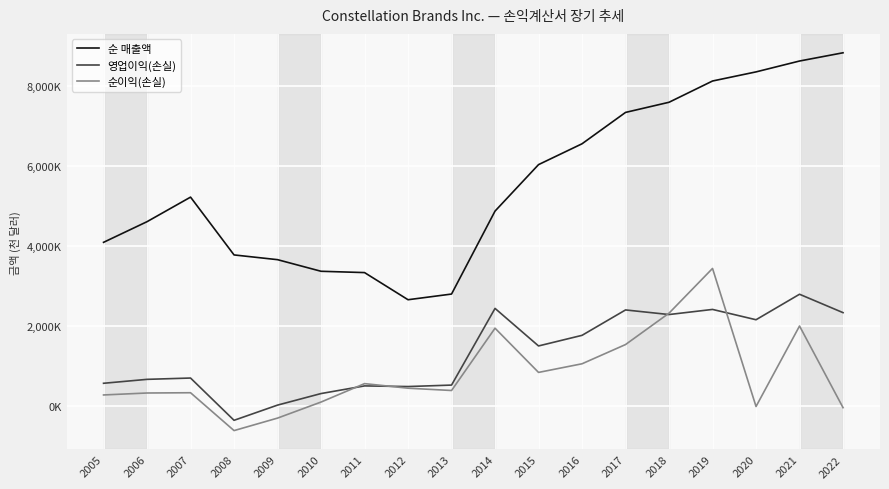

What are all the series names shown in the legend?

순 매출액, 영업이익(손실), 순이익(손실)